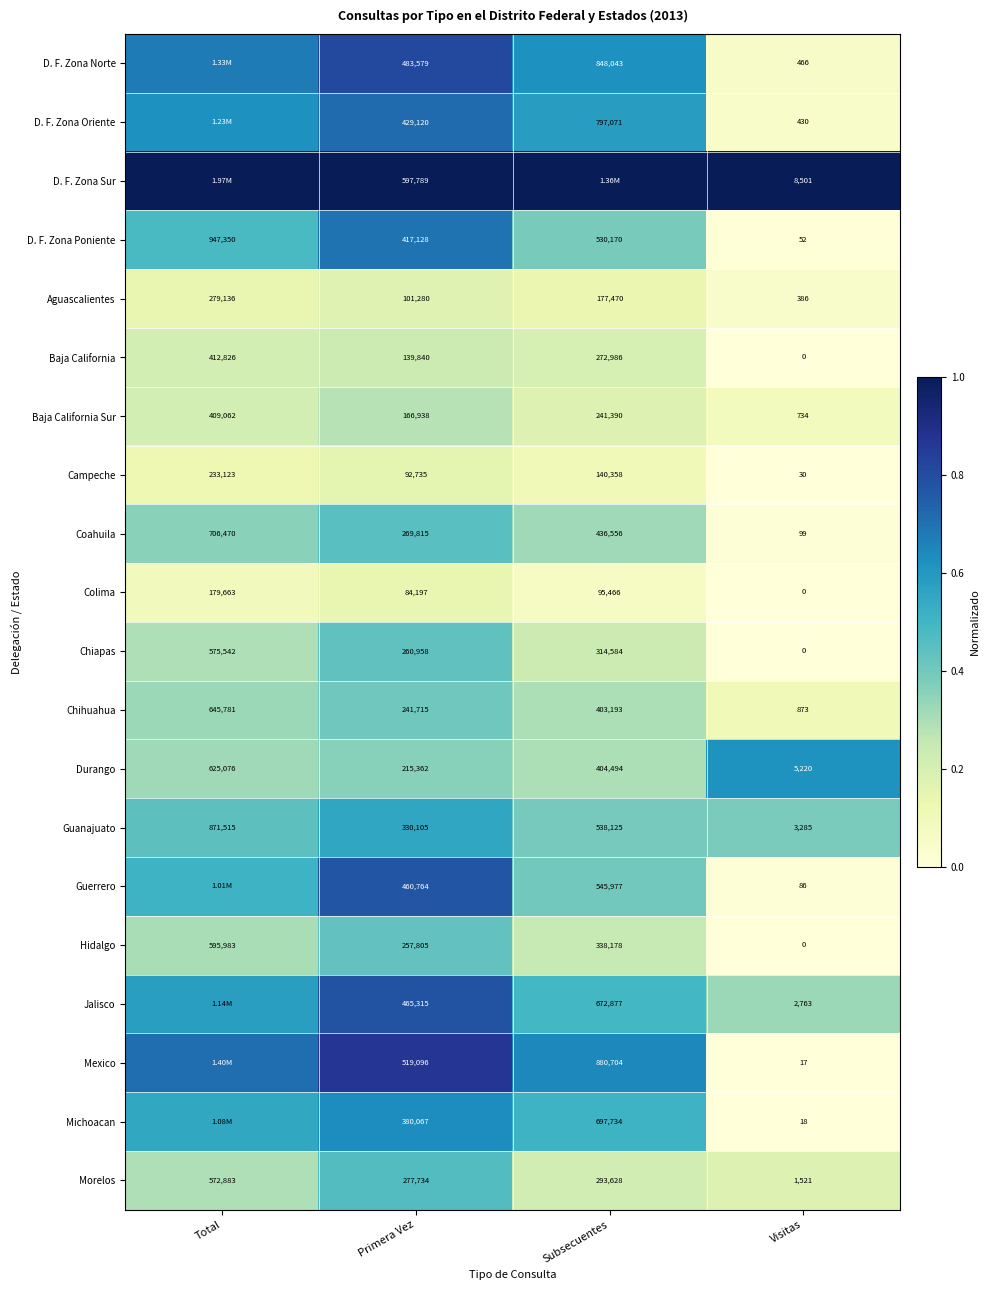

Rank the series at Primera Vez from highest to lowest value.

D. F. Zona Sur, Mexico, D. F. Zona Norte, Jalisco, Guerrero, D. F. Zona Oriente, D. F. Zona Poniente, Michoacan, Guanajuato, Morelos, Coahuila, Chiapas, Hidalgo, Chihuahua, Durango, Baja California Sur, Baja California, Aguascalientes, Campeche, Colima